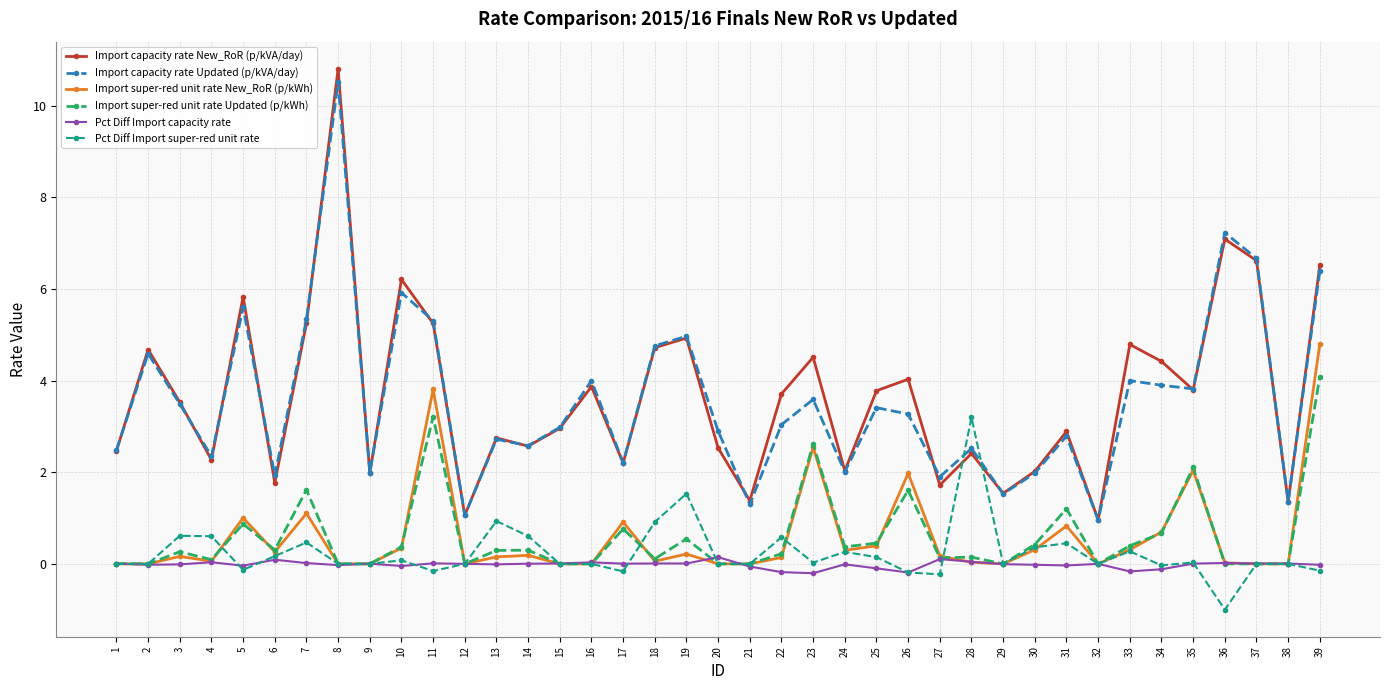

Between 7 and 17, which series saw the biggest shift?

Import capacity rate Updated (p/kVA/day)